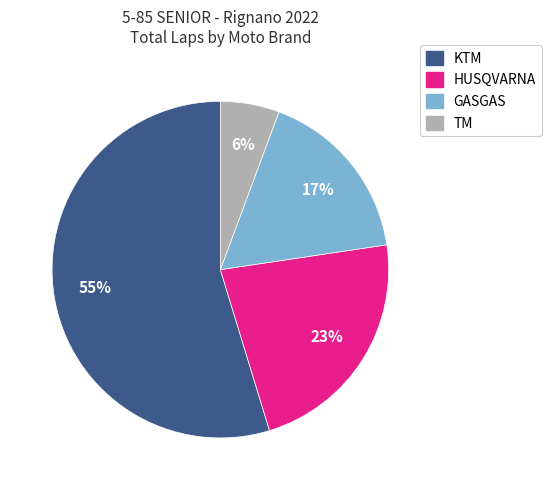

Is there any slice that represents more than half of the pie?

Yes